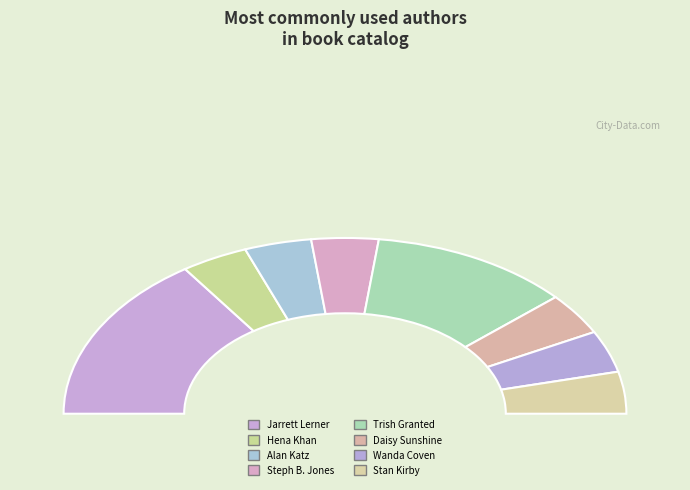

Is there any slice that represents more than half of the pie?

No